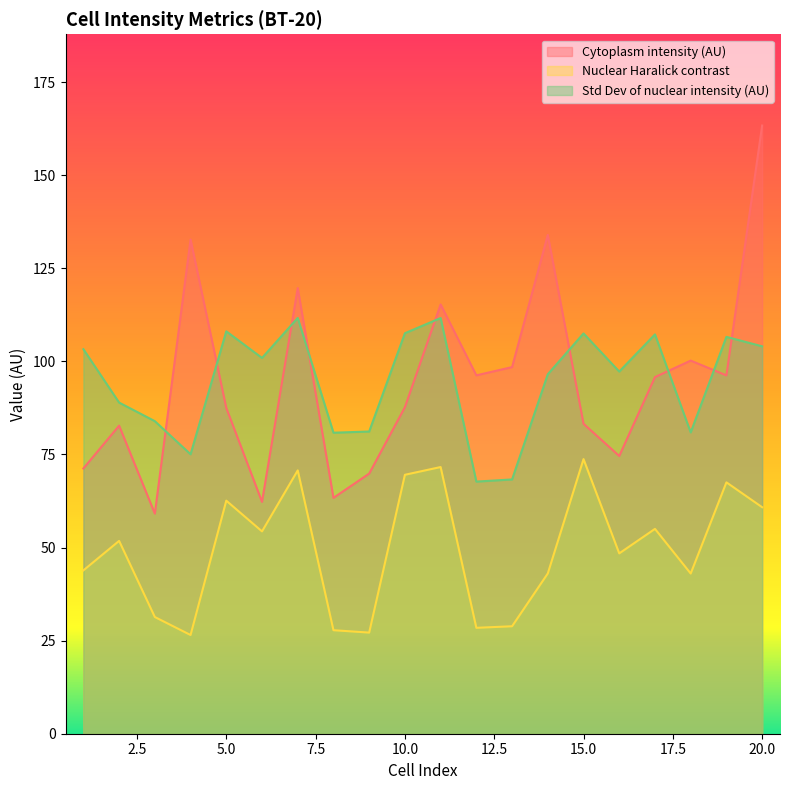

The Nuclear Haralick contrast series shows 41.6 at 20.0. True or false?

False